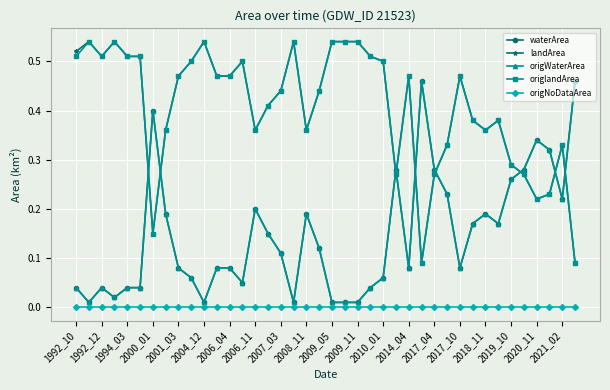

How many lines are shown in the chart?

5